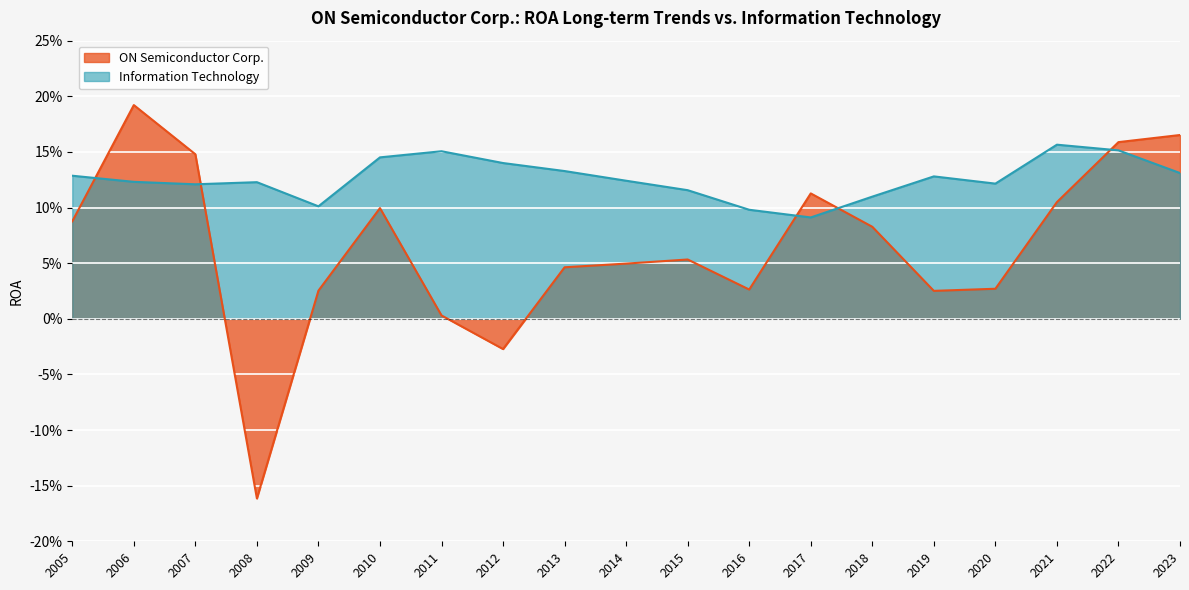

What is the minimum value shown in the chart?

-0.2